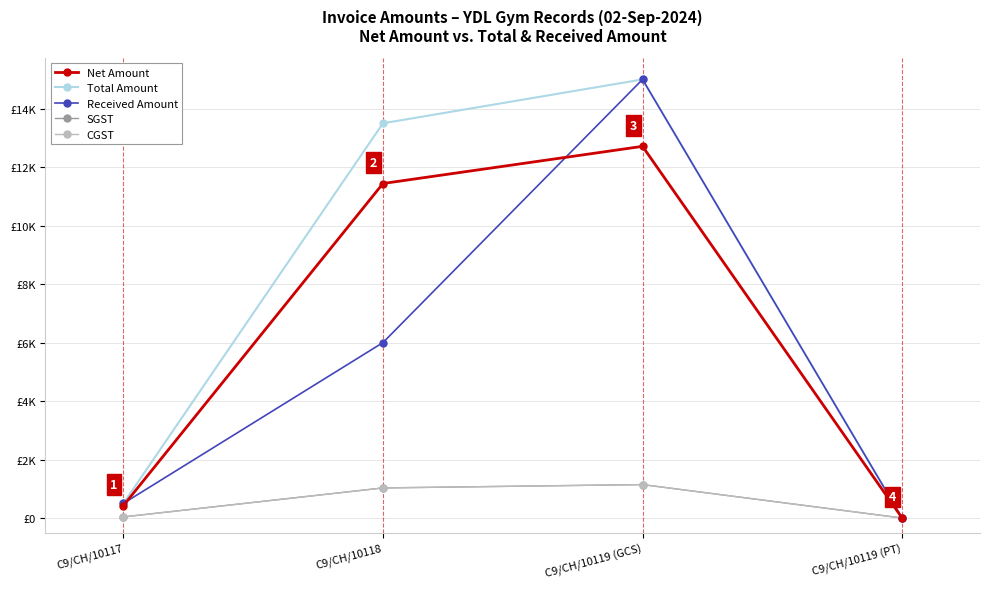

What is the maximum value shown in the chart?

15000.0